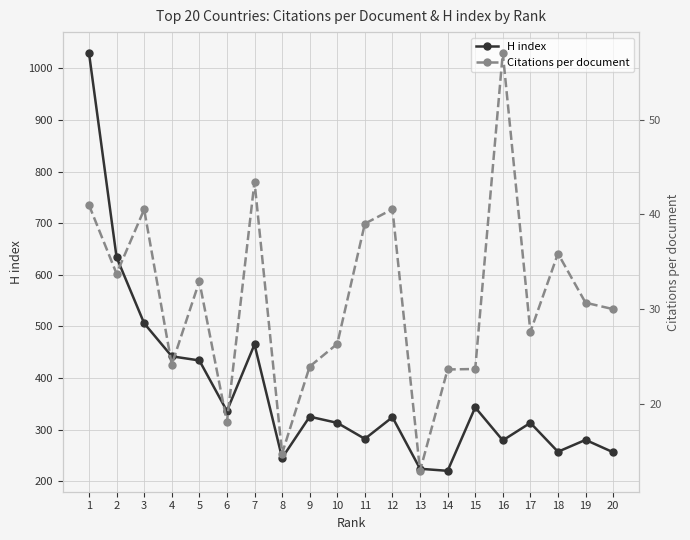

Which series has the largest total across all categories?

H index